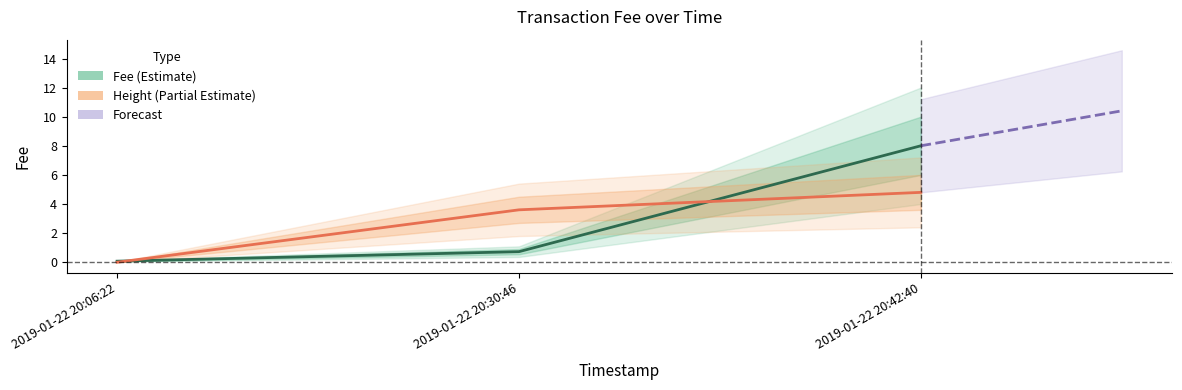

What is the change in value from 2019-01-22 20:06:22 to 2019-01-22 20:42:40?

+7.9